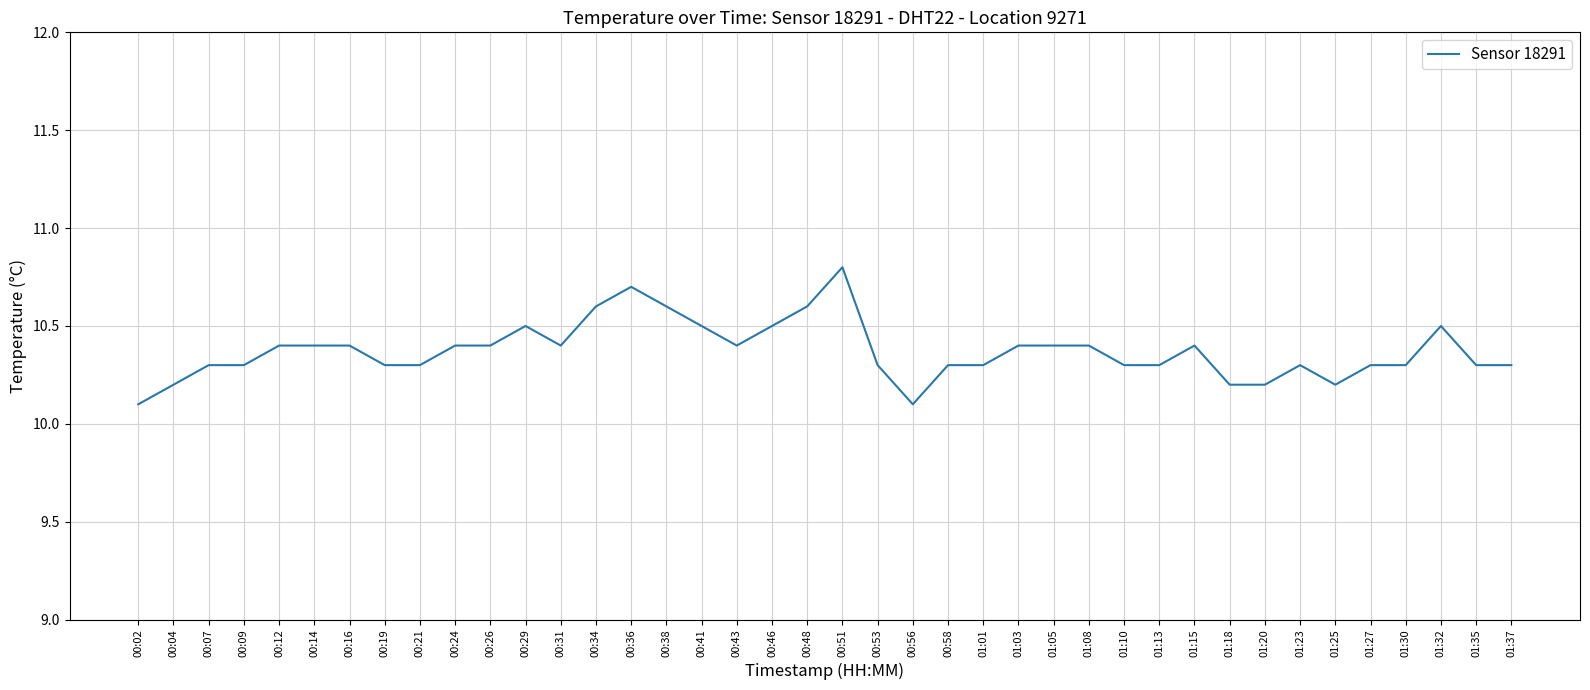

What is the approximate value at 01:18?

10.2